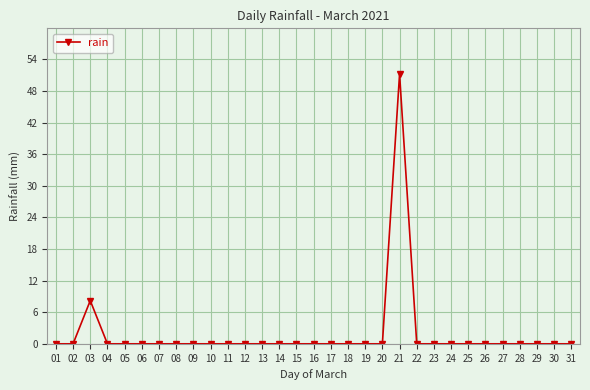

What is the maximum value shown in the chart?

51.2